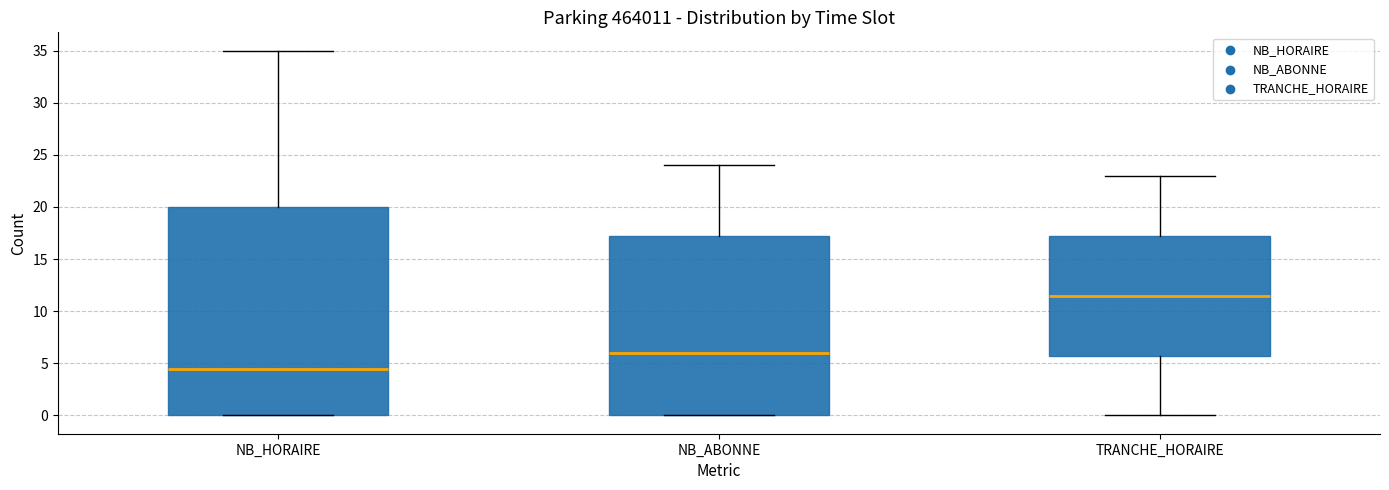

Where does the lower whisker of the box for TRANCHE_HORAIRE end on the y-axis? The values are not printed on the chart, so give them approximately, as read against the axis.

0.0